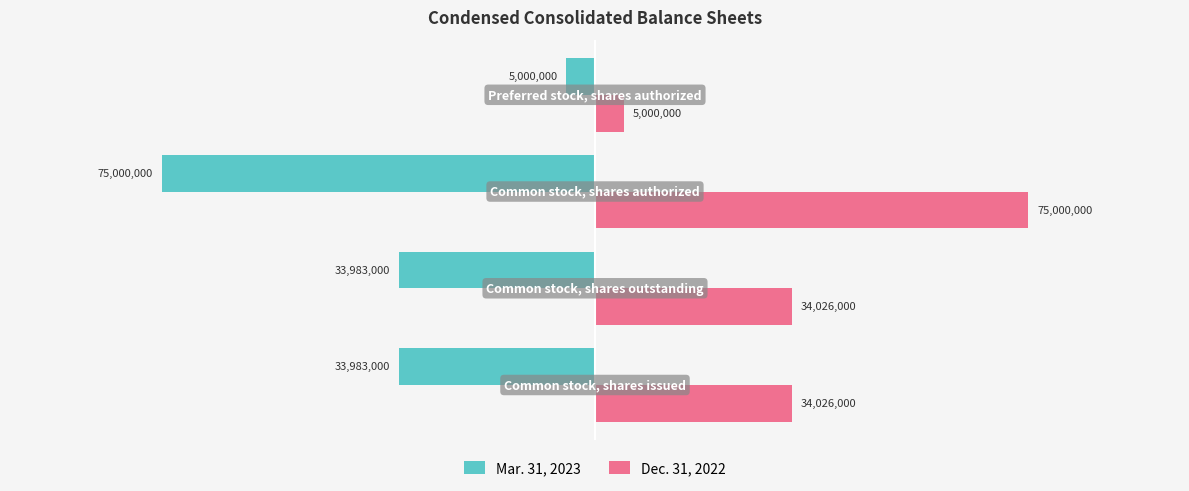

What are all the series names shown in the legend?

Mar. 31, 2023, Dec. 31, 2022